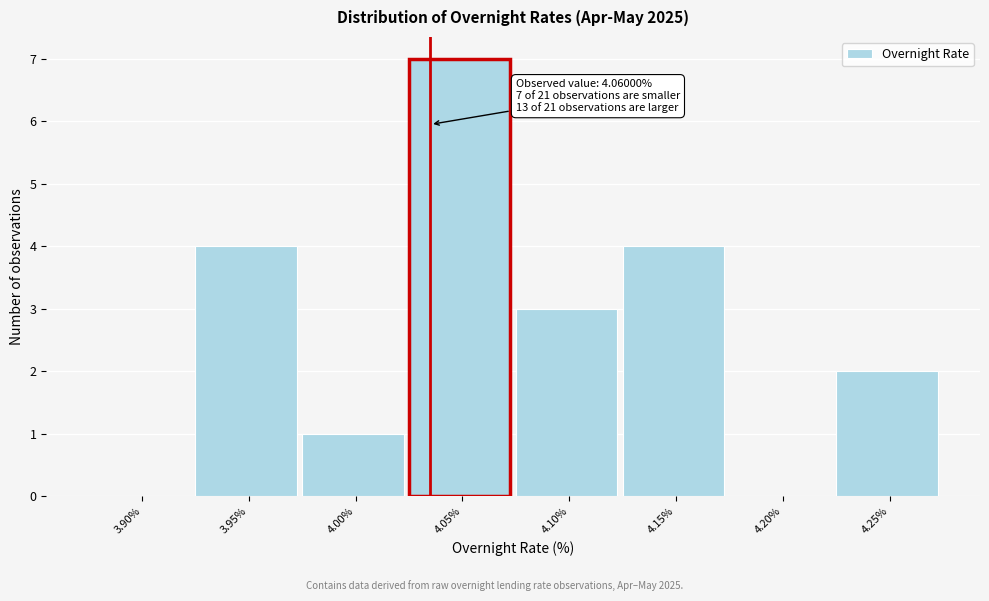

Reading right to left, extract all data points from this chart.

4.25%=2	4.20%=0	4.15%=4	4.10%=3	4.05%=7	4.00%=1	3.95%=4	3.90%=0